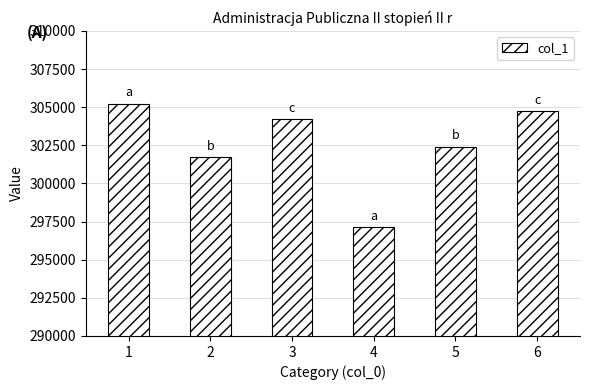

The value at 3 is 499546. True or false?

False